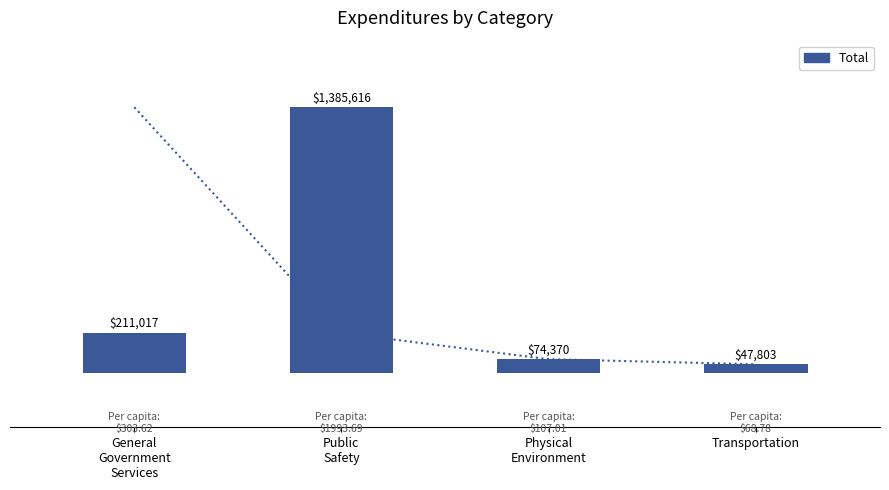

What position from the right is Public
Safety?

3